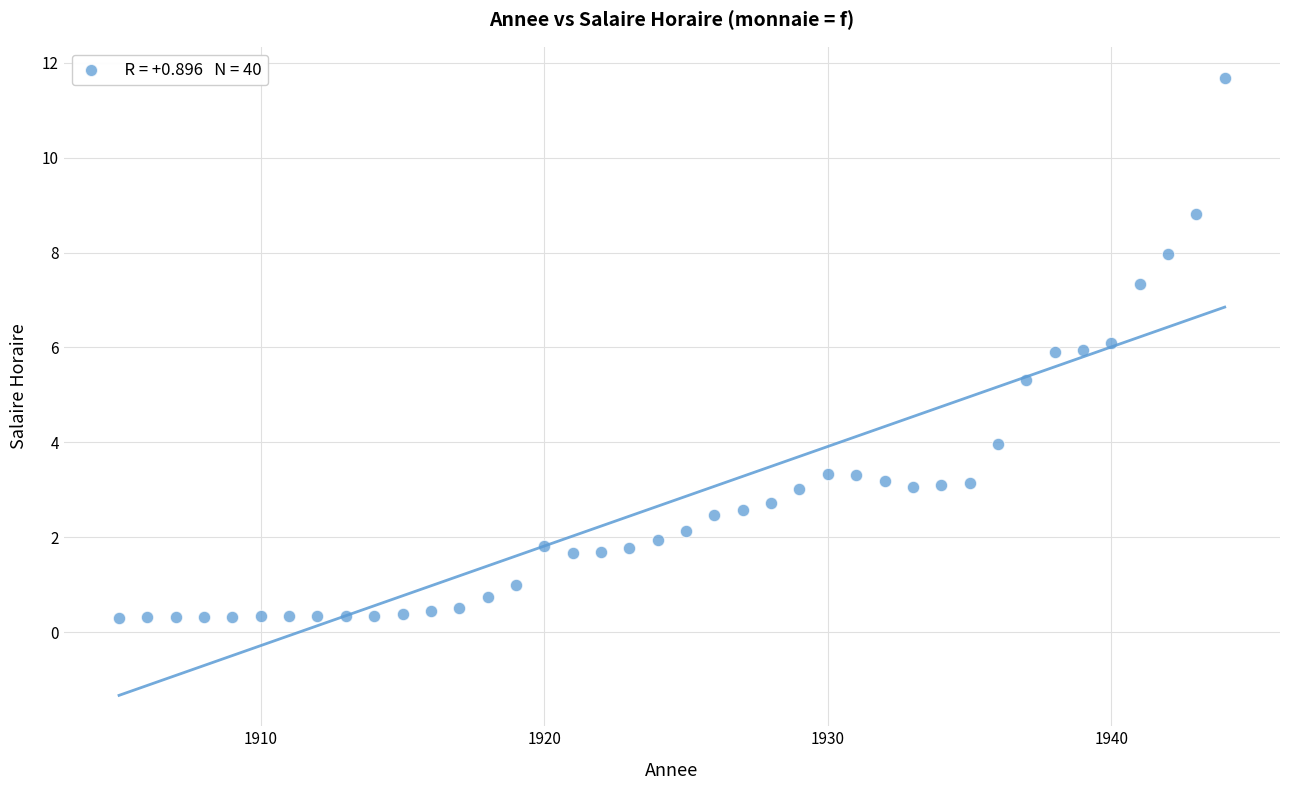

What is the range of X values (max minus min)?

39.0